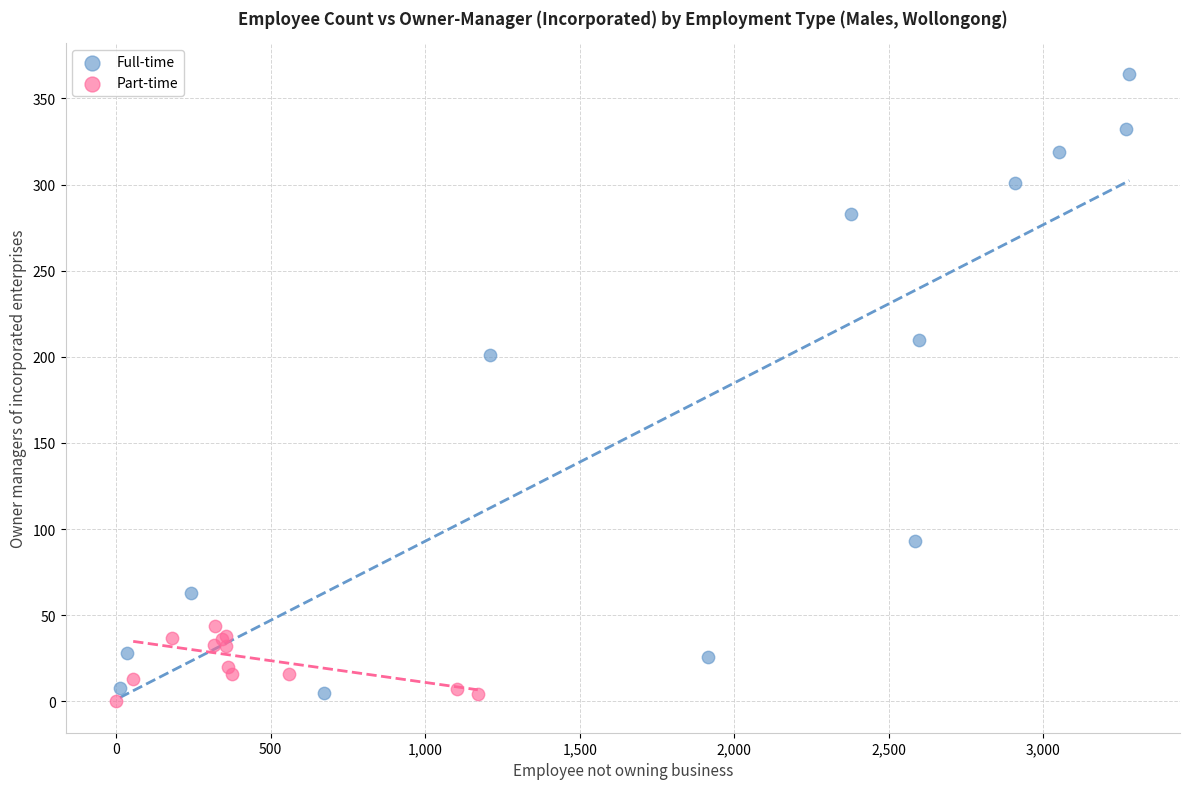

Which series reaches the maximum Y coordinate?

Full-time